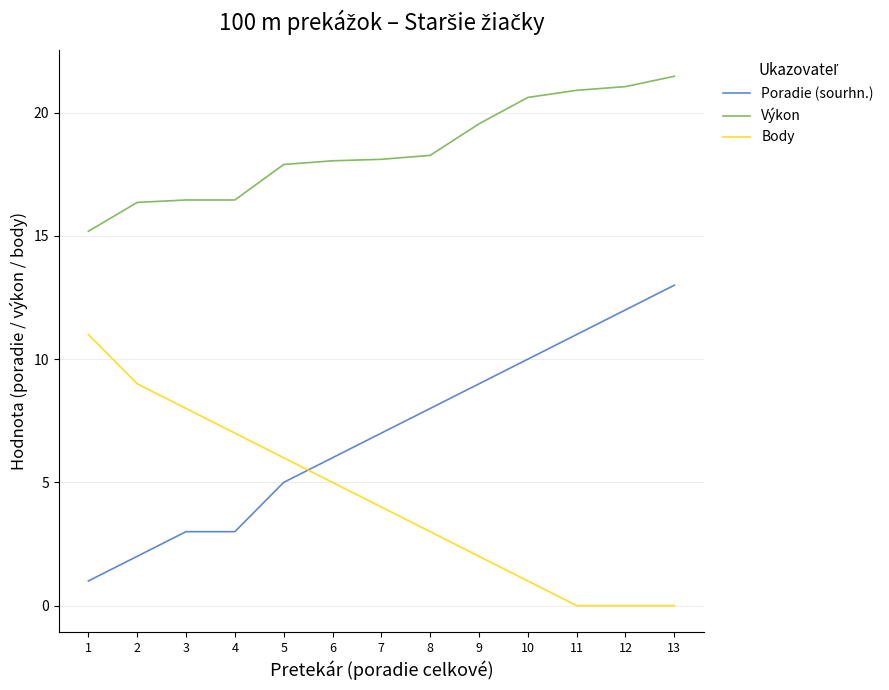

Which series changed the most between 5 and 13?

Poradie (sourhn.)